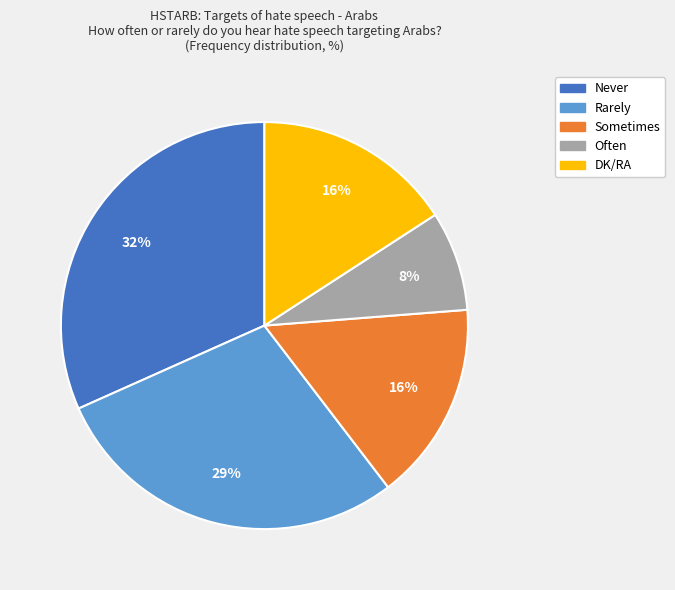

Is it true that Sometimes is 26% of the pie?

False